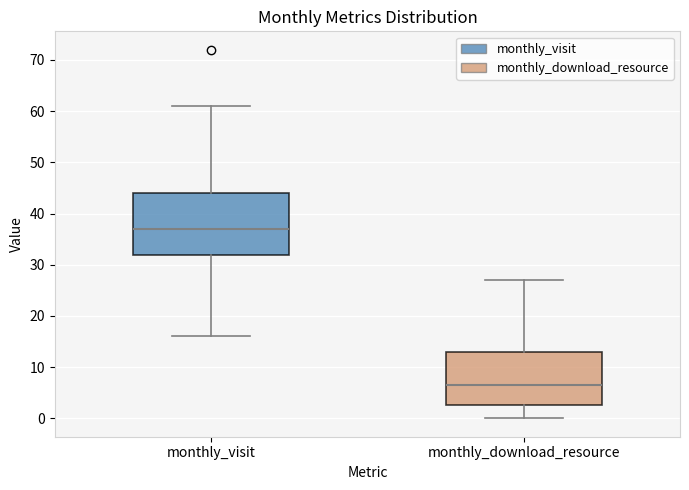

Which box has the lowest median line?

monthly_download_resource